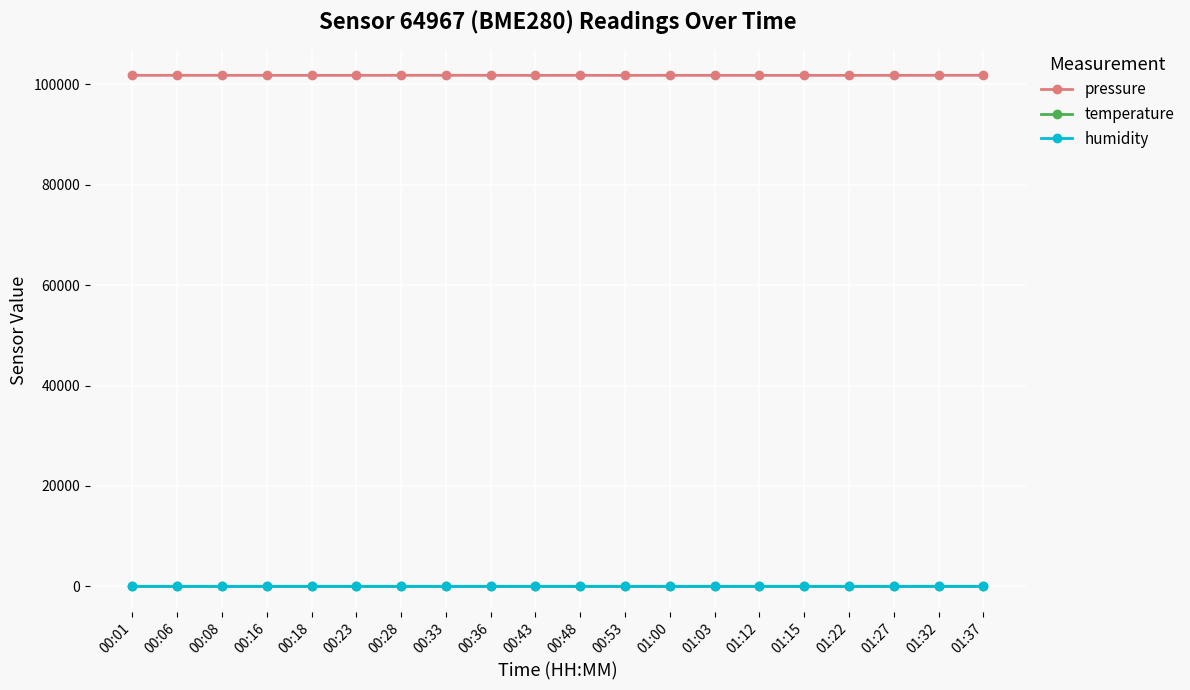

What is the sum of all pressure values?

2034726.5